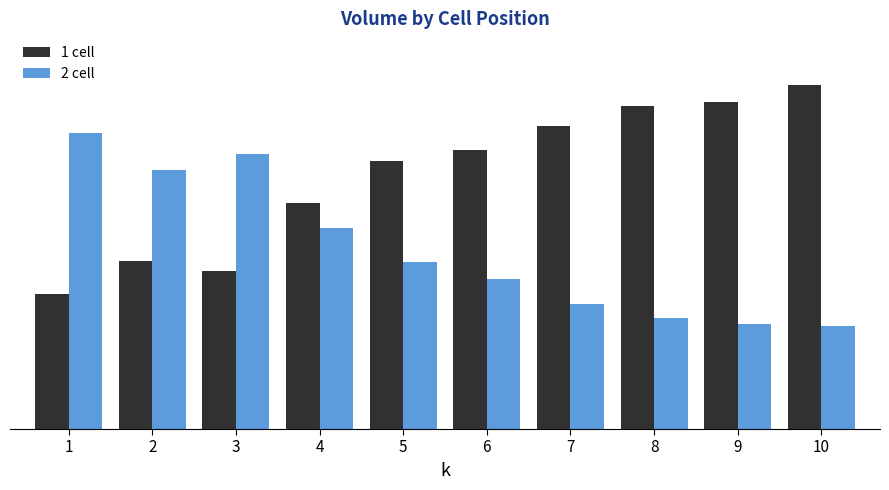

What is the approximate value of 1 cell at 4?

4920872